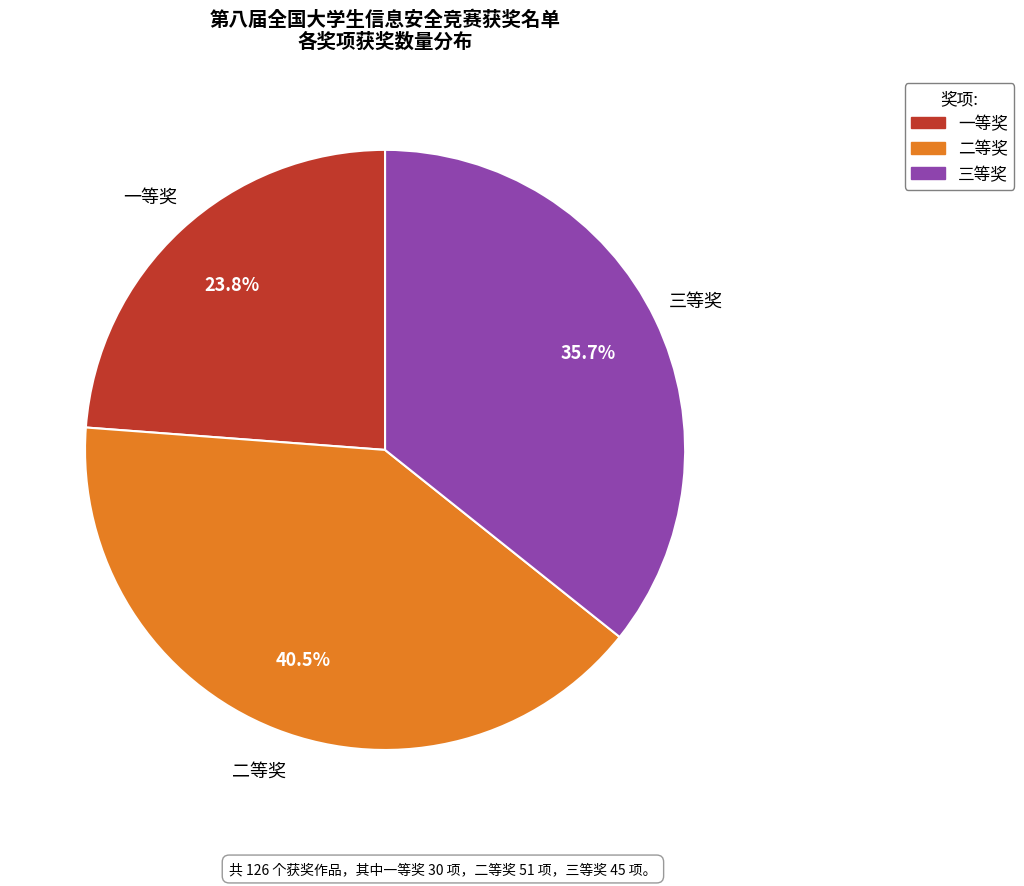

Rank the categories by value from lowest to highest.

一等奖, 三等奖, 二等奖